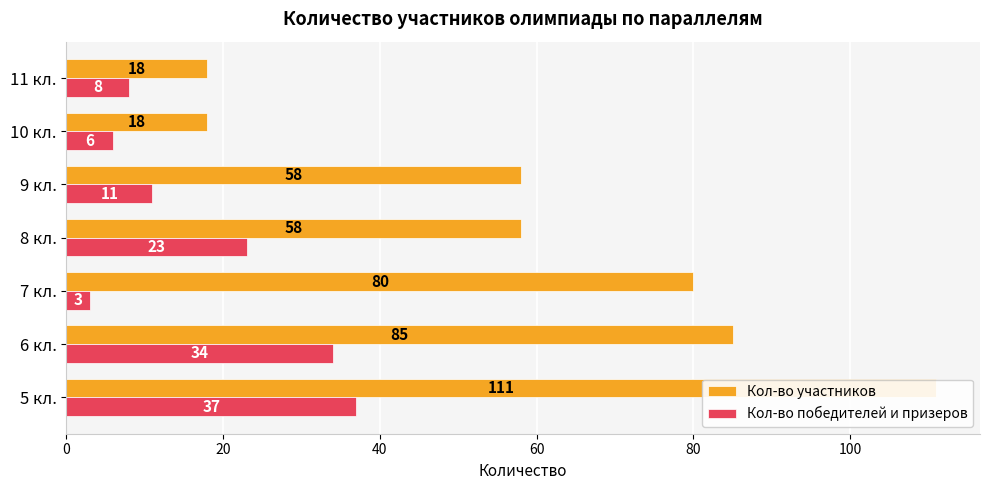

What is the total value across all series at 6 кл.?

119